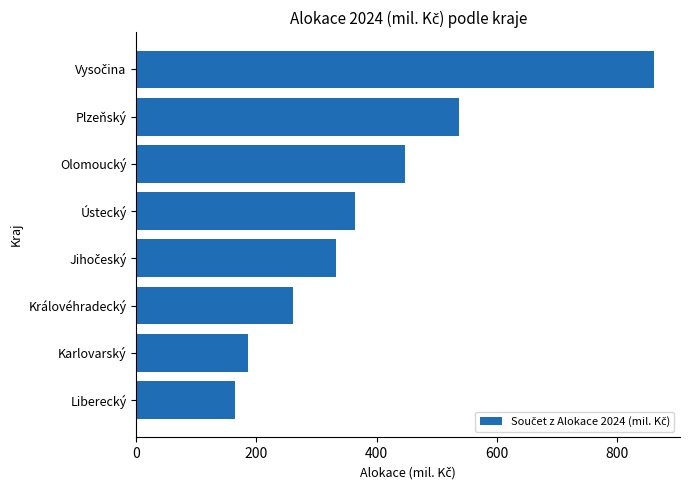

Reading bottom to top, list all the values displayed in this chart.

163.7	185.2	260.1	331.8	363.6	447.5	537.0	862.5